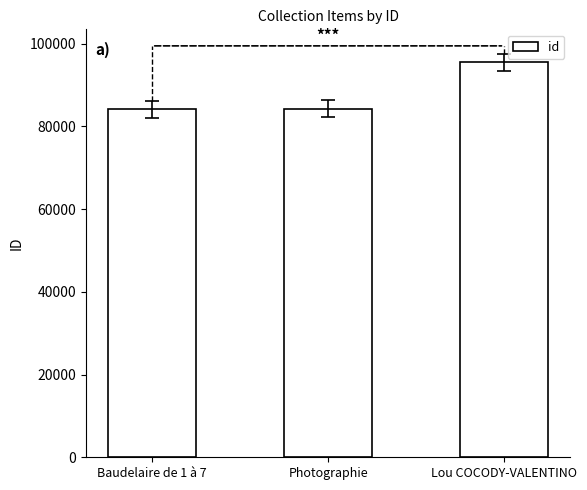

What is the difference between the second highest and minimum values?

122